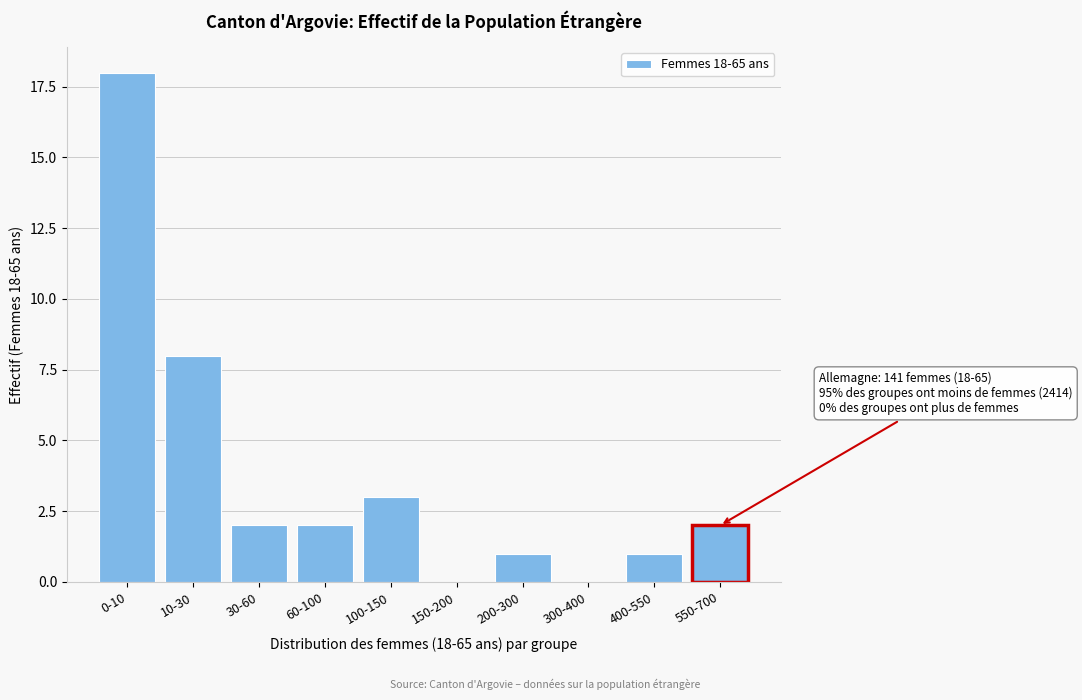

Reading left to right, list all the values displayed in this chart.

0-10=18	10-30=8	30-60=2	60-100=2	100-150=3	150-200=0	200-300=1	300-400=0	400-550=1	550-700=2